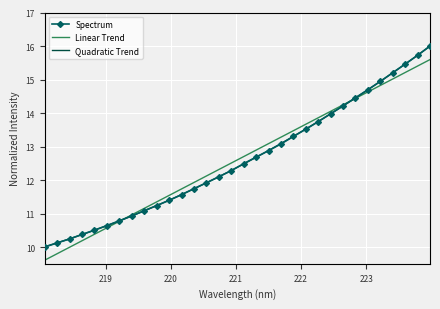

True or false: Spectrum has more than 1 points higher than both neighbors.

False